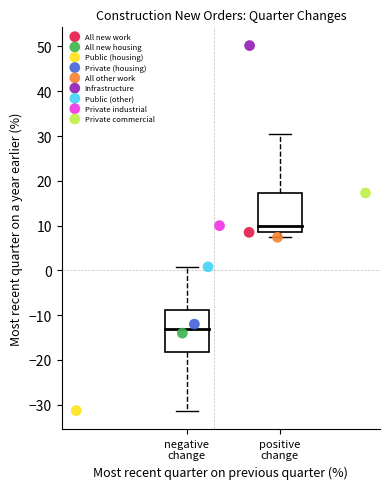

What are all the series names shown in the legend?

All new work, All new housing, Public (housing), Private (housing), All other work, Infrastructure, Public (other), Private industrial, Private commercial